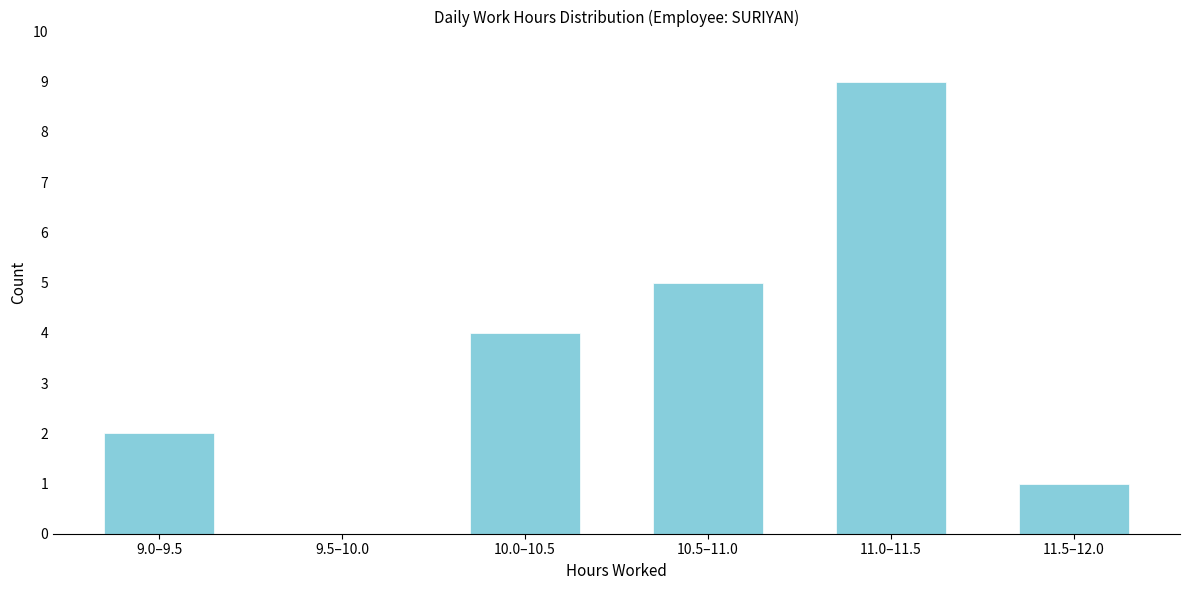

Reading left to right, transcribe all the data shown in this chart.

9.0–9.5=2	9.5–10.0=0	10.0–10.5=4	10.5–11.0=5	11.0–11.5=9	11.5–12.0=1